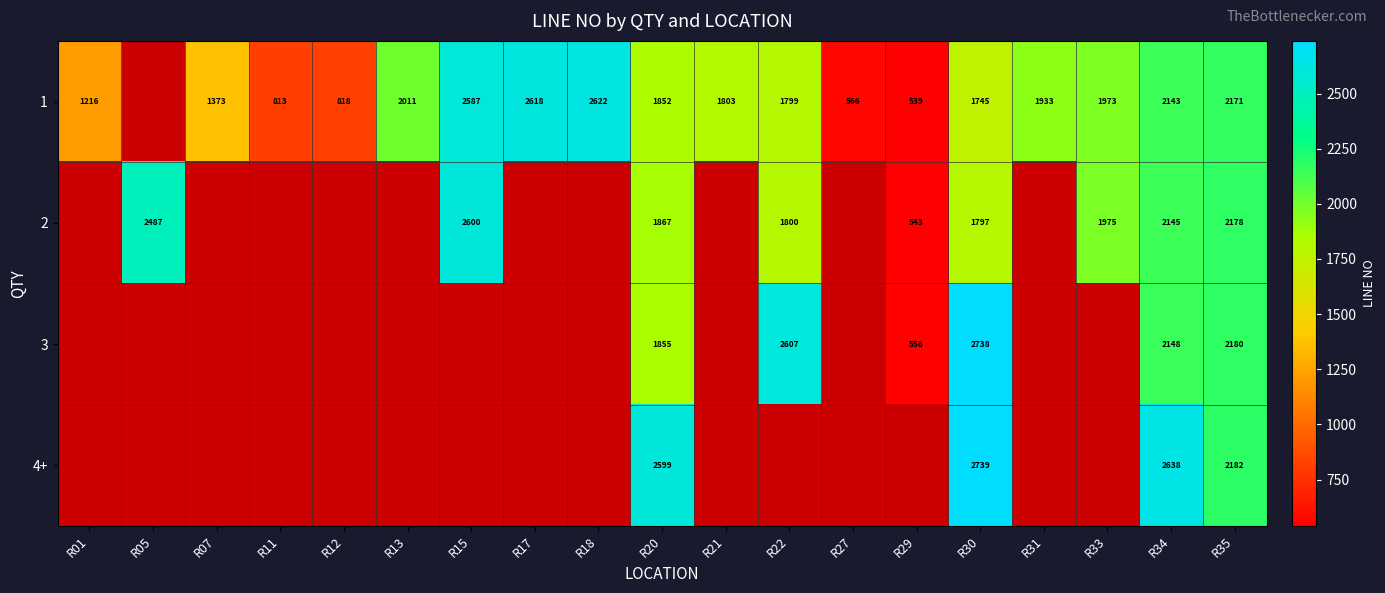

At how many categories does at least one series exceed 876?

15